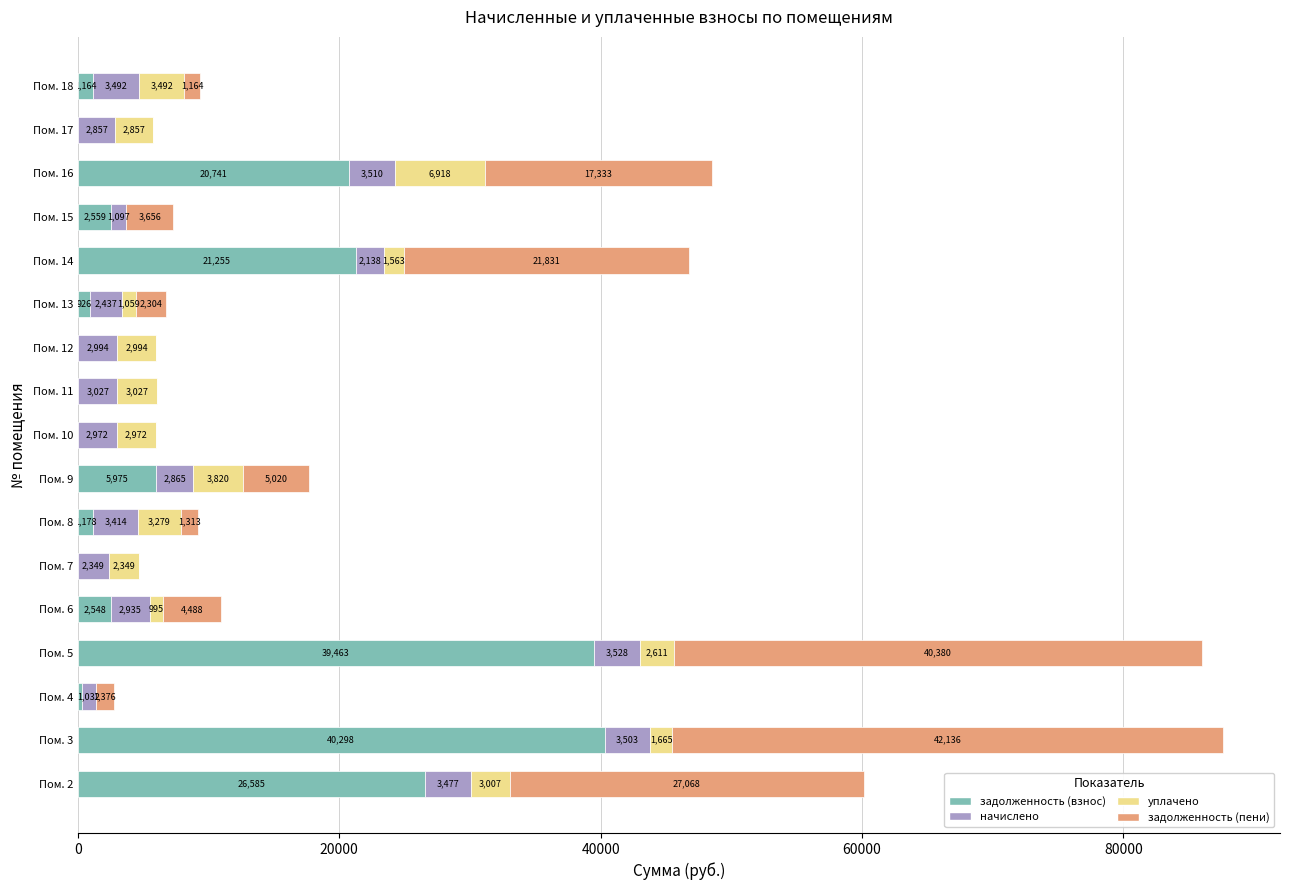

The задолженность (взнос) series shows 926.2 at Пом. 13. True or false?

True